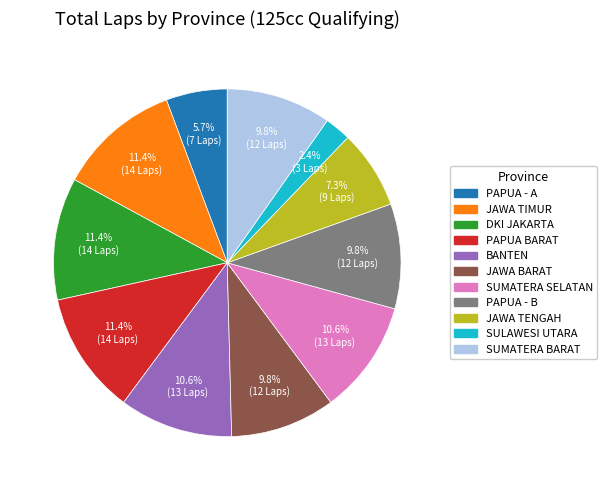

Which category has the smallest portion of the pie?

SULAWESI UTARA